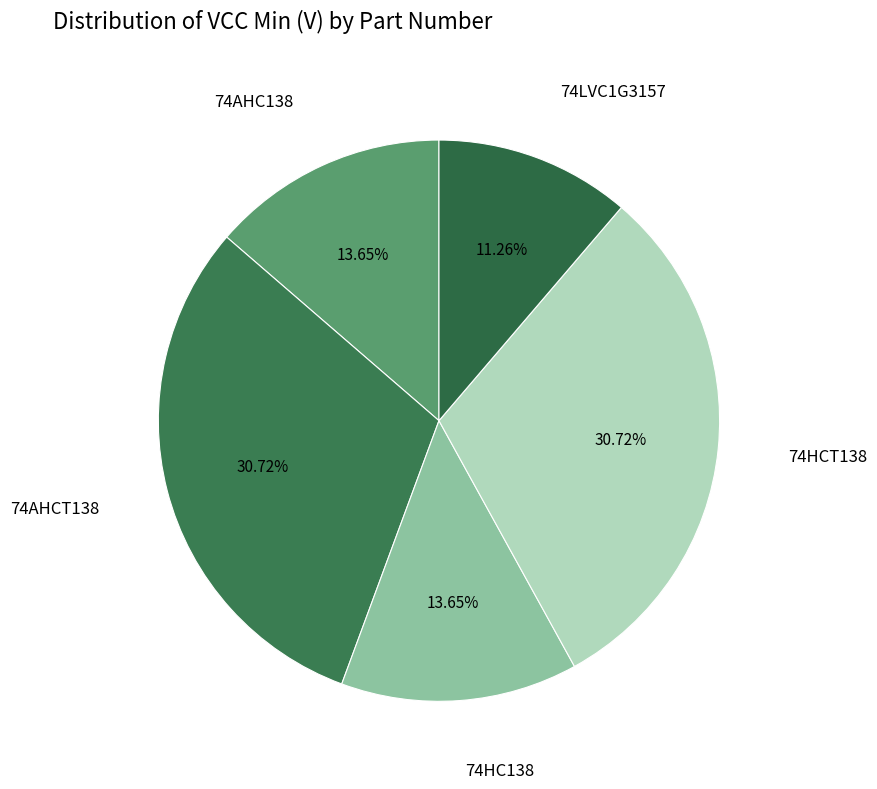

To the nearest percent, what is the average slice percentage?

20%